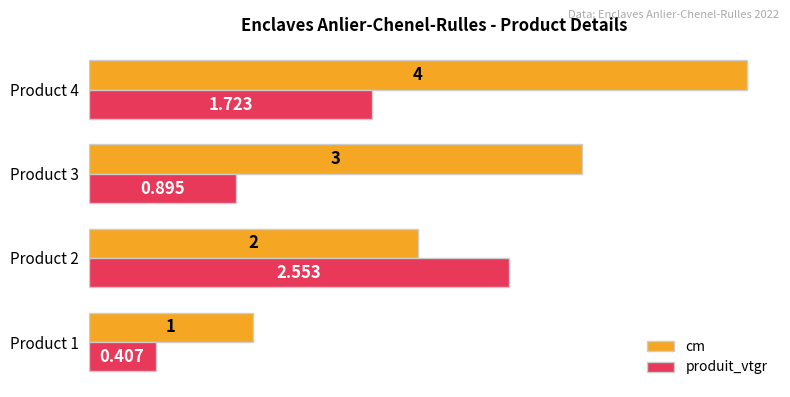

What is the average value of the produit_vtgr series?

1.4